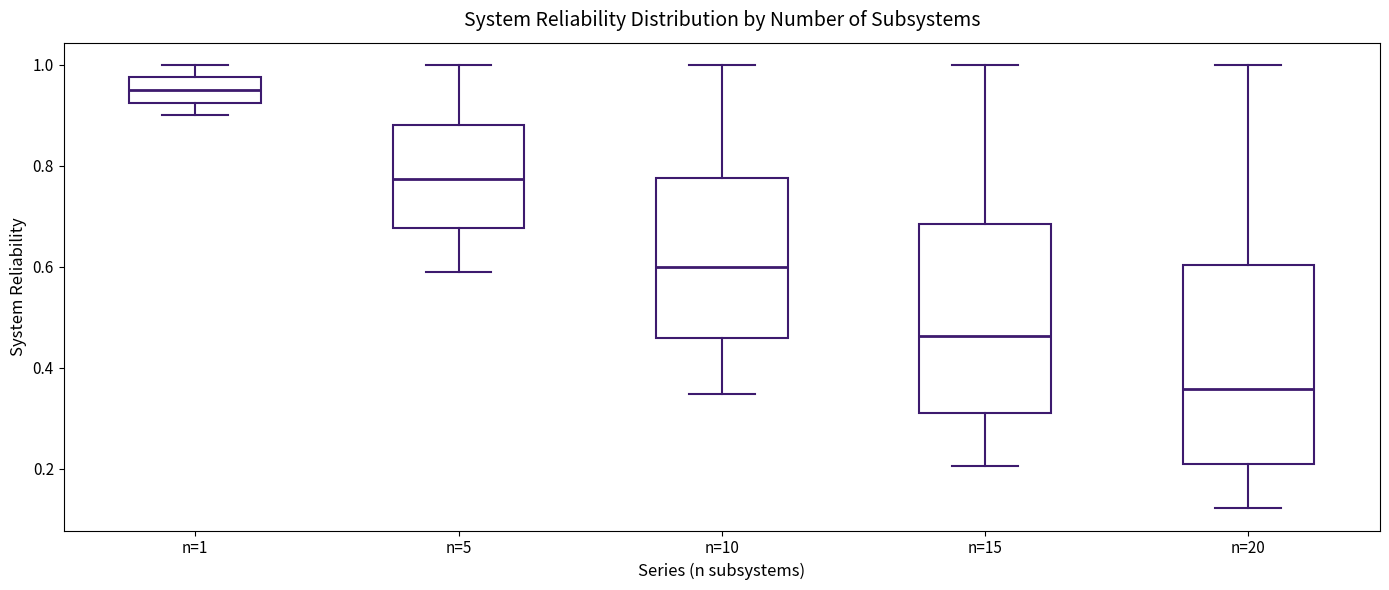

Where does the median line of the box for n=5 sit on the y-axis? The values are not printed on the chart, so give them approximately, as read against the axis.

0.78